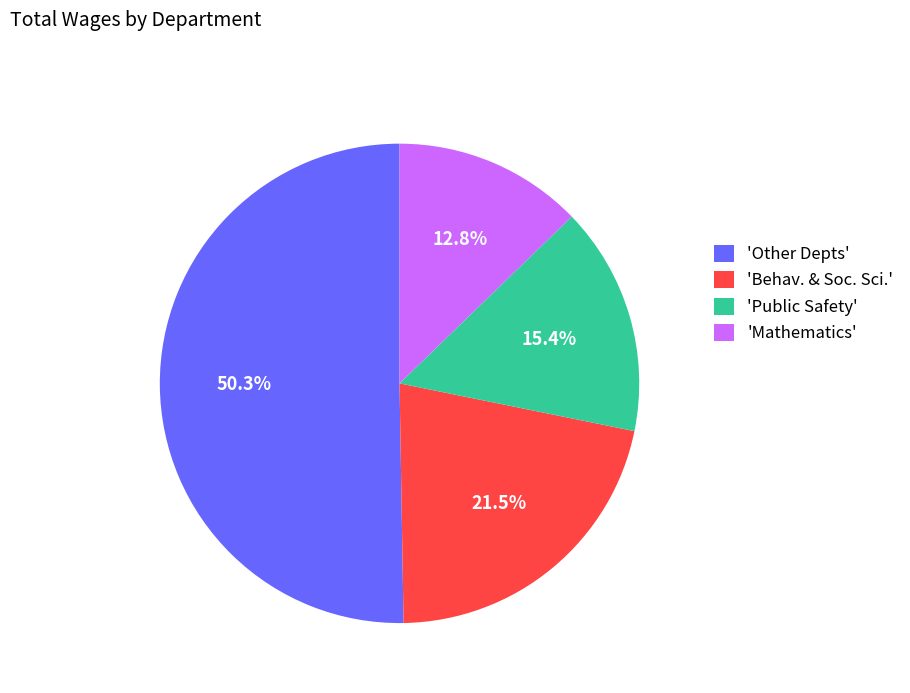

To the nearest percent, what is the average slice percentage?

25%